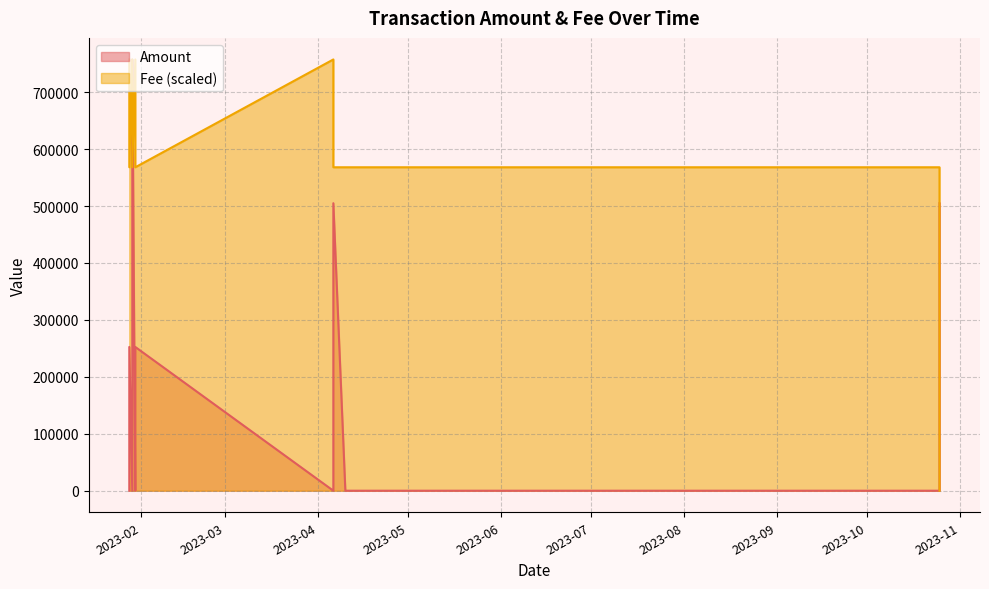

Which category has the lowest value in the Amount series?

2023-07-30